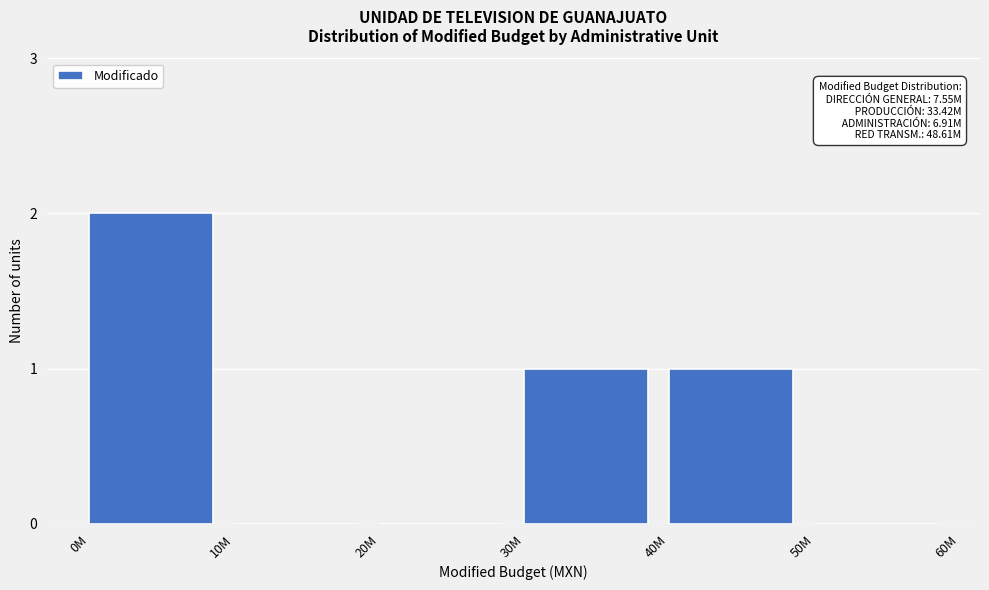

Reading left to right, extract all data points from this chart.

0M=2	10M=0	20M=0	30M=1	40M=1	50M=0